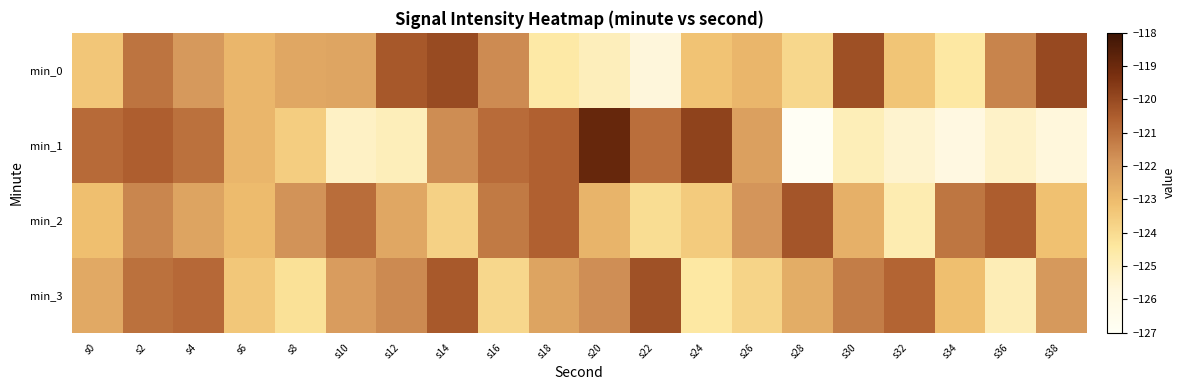

Which series has the widest spread of values?

min_1